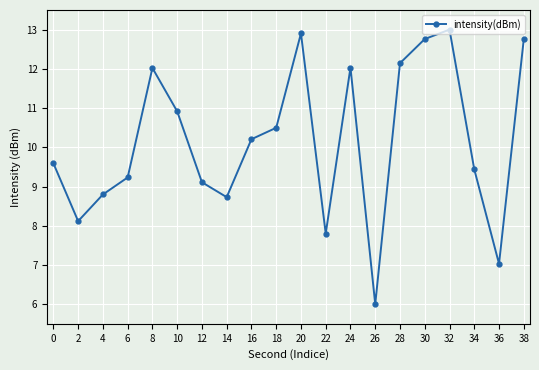

What is the value of the 9th point from the left?

10.2